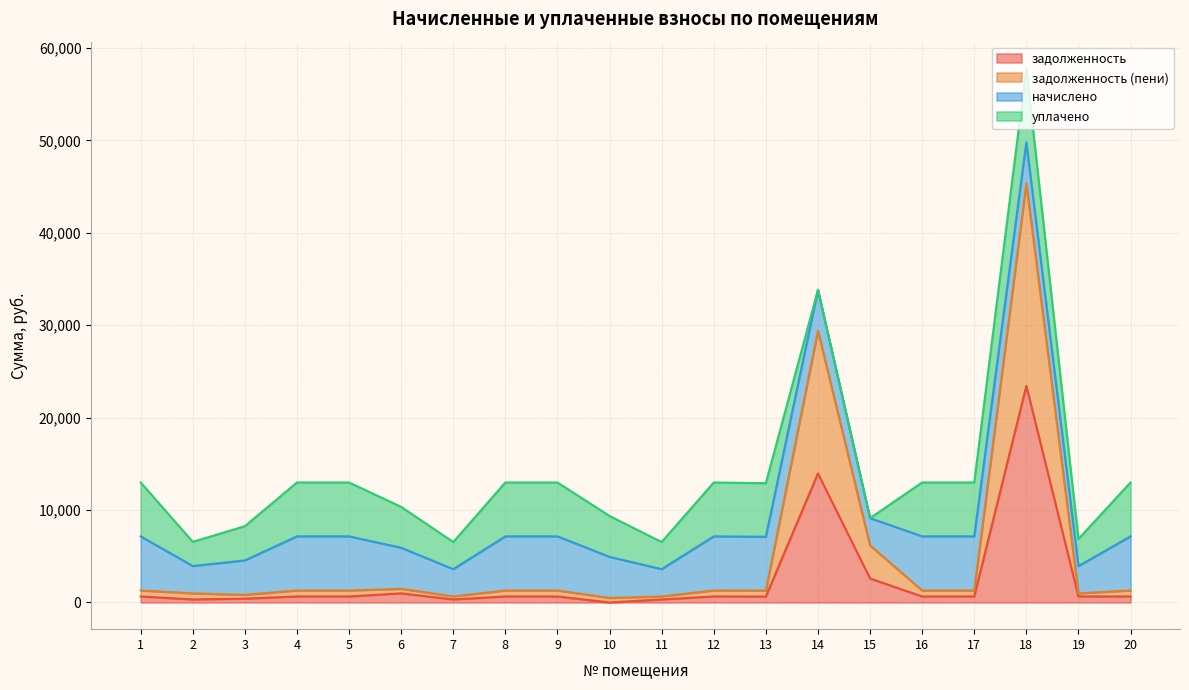

How many data points does each series have?

20